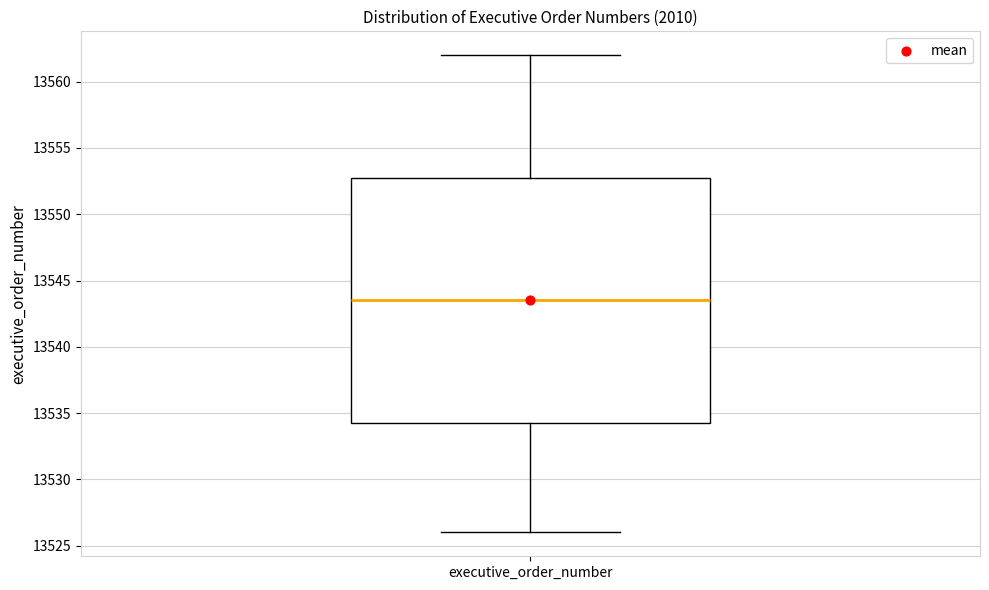

Read this box plot against the y-axis: the position of the median line, the range covered by the box, and the ends of both whiskers. The values are not printed on the chart, so give them approximately, as read against the axis.

median 13543.5, box 13534.5 to 13553.0, whiskers 13526.0 to 13562.0